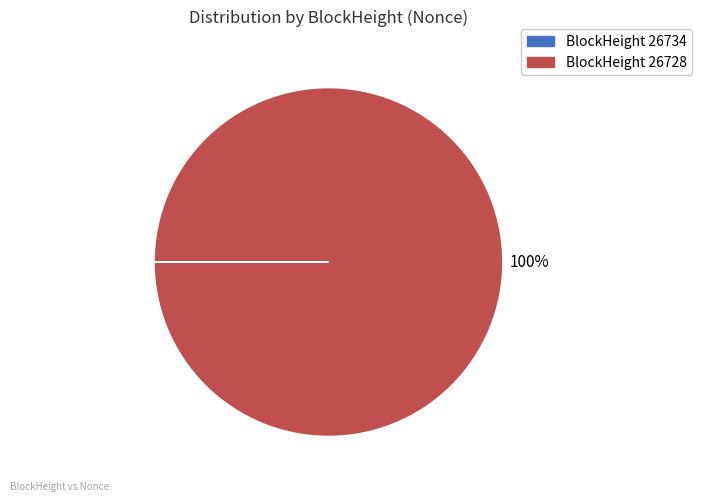

True or false: BlockHeight 26728 accounts for 100% of the total.

True